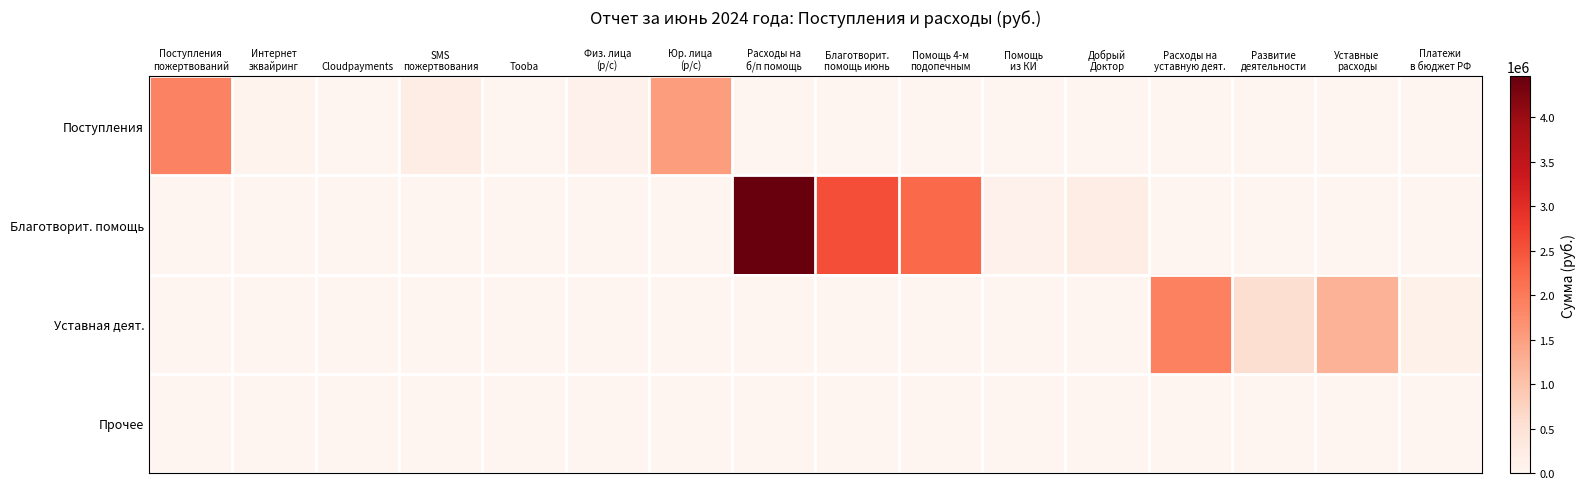

Reading left to right, extract all data points from this chart.

Поступления: Поступления
пожертвований=1888504.9	Интернет
эквайринг=59986.6	Cloudpayments=893.3	SMS
пожертвования=208260.8	Tooba=10076.3	Физ. лица
(р/с)=91346.0	Юр. лица
(р/с)=1517941.8	Расходы на
б/п помощь=0.0	Благотворит.
помощь июнь=0.0	Помощь 4-м
подопечным=0.0	Помощь
из КИ=0.0	Добрый
Доктор=0.0	Расходы на
уставную деят.=0.0	Развитие
деятельности=0.0	Уставные
расходы=0.0	Платежи
в бюджет РФ=0.0
Благотворит. помощь: Поступления
пожертвований=0.0	Интернет
эквайринг=0.0	Cloudpayments=0.0	SMS
пожертвования=0.0	Tooba=0.0	Физ. лица
(р/с)=0.0	Юр. лица
(р/с)=0.0	Расходы на
б/п помощь=4462083.3	Благотворит.
помощь июнь=2545025.8	Помощь 4-м
подопечным=2243456.8	Помощь
из КИ=97000.0	Добрый
Доктор=204569.0	Расходы на
уставную деят.=0.0	Развитие
деятельности=0.0	Уставные
расходы=0.0	Платежи
в бюджет РФ=0.0
Уставная деят.: Поступления
пожертвований=0.0	Интернет
эквайринг=0.0	Cloudpayments=0.0	SMS
пожертвования=0.0	Tooba=0.0	Физ. лица
(р/с)=0.0	Юр. лица
(р/с)=0.0	Расходы на
б/п помощь=0.0	Благотворит.
помощь июнь=0.0	Помощь 4-м
подопечным=0.0	Помощь
из КИ=0.0	Добрый
Доктор=0.0	Расходы на
уставную деят.=1917057.6	Развитие
деятельности=569141.0	Уставные
расходы=1230200.9	Платежи
в бюджет РФ=117715.6
Прочее: Поступления
пожертвований=0.0	Интернет
эквайринг=0.0	Cloudpayments=0.0	SMS
пожертвования=0.0	Tooba=0.0	Физ. лица
(р/с)=0.0	Юр. лица
(р/с)=0.0	Расходы на
б/п помощь=0.0	Благотворит.
помощь июнь=0.0	Помощь 4-м
подопечным=0.0	Помощь
из КИ=0.0	Добрый
Доктор=0.0	Расходы на
уставную деят.=0.0	Развитие
деятельности=0.0	Уставные
расходы=0.0	Платежи
в бюджет РФ=0.0